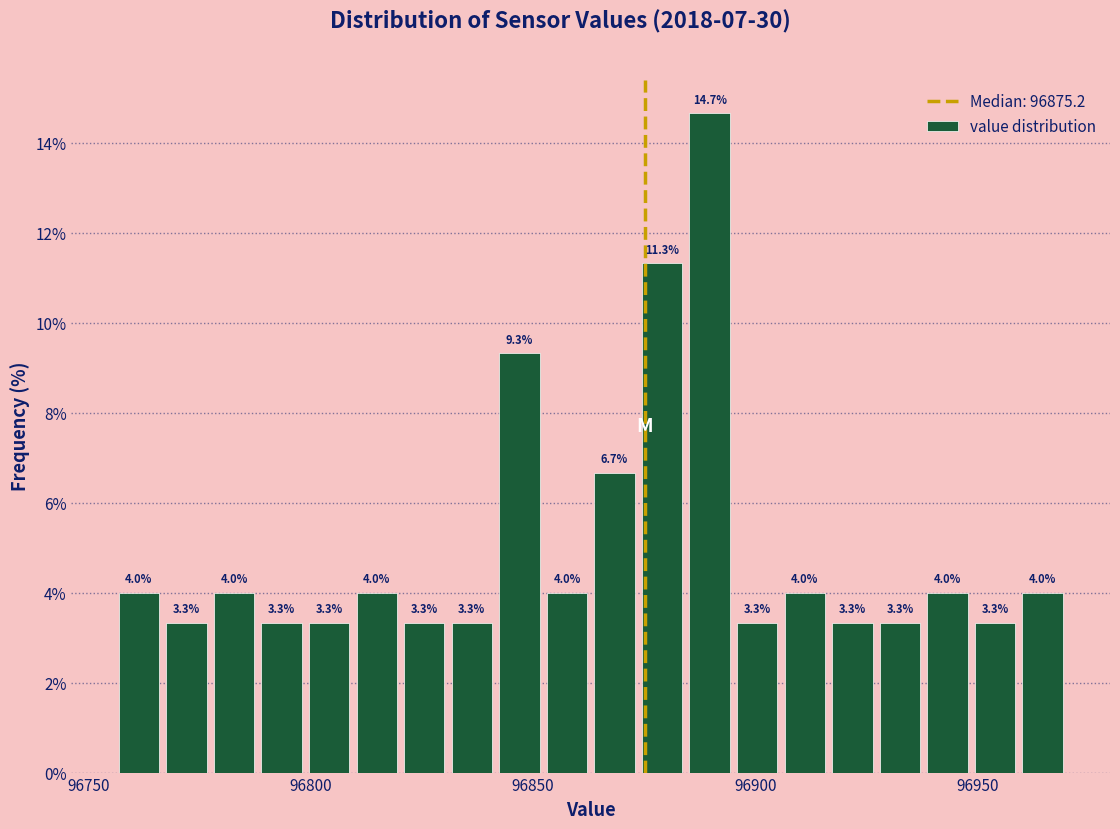

Read against the x-axis, roughly where is the centre of the tallest bar?

96890